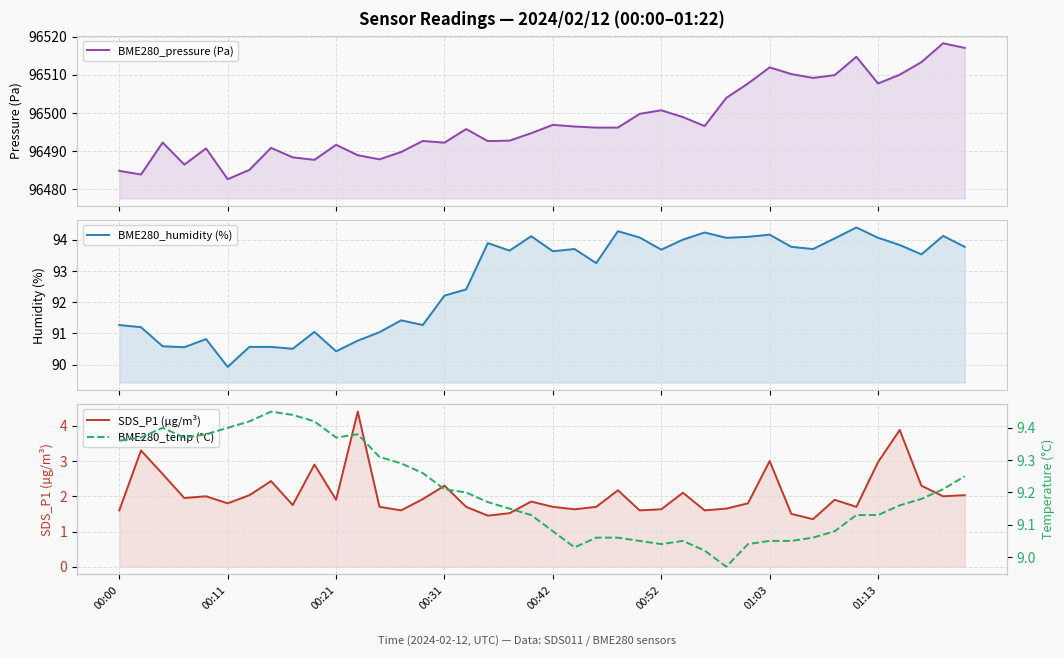

Which has a higher value, 28 or 39?

39